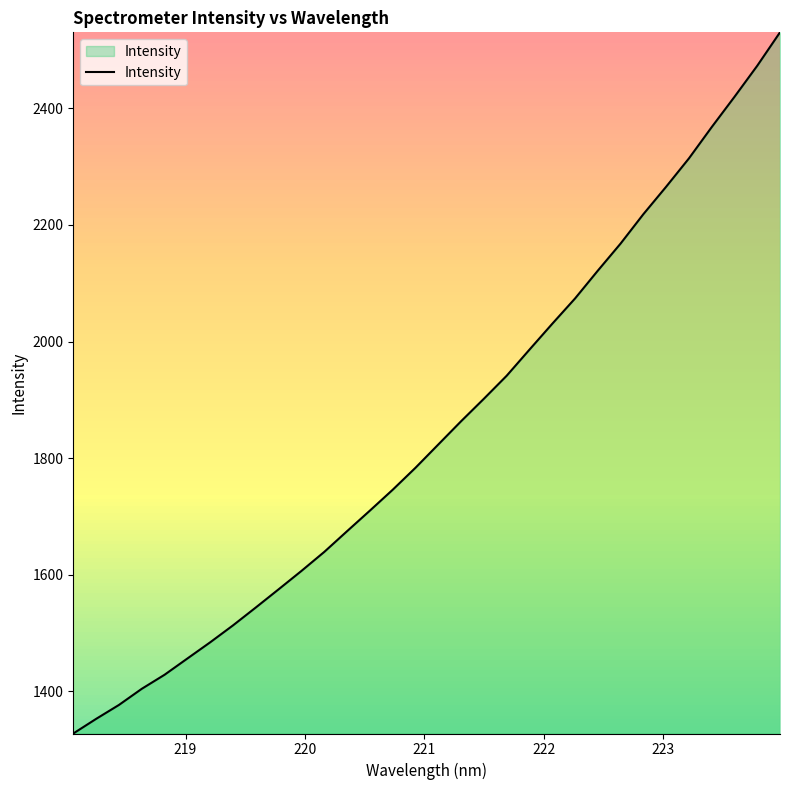

How many values are below 1823?

16